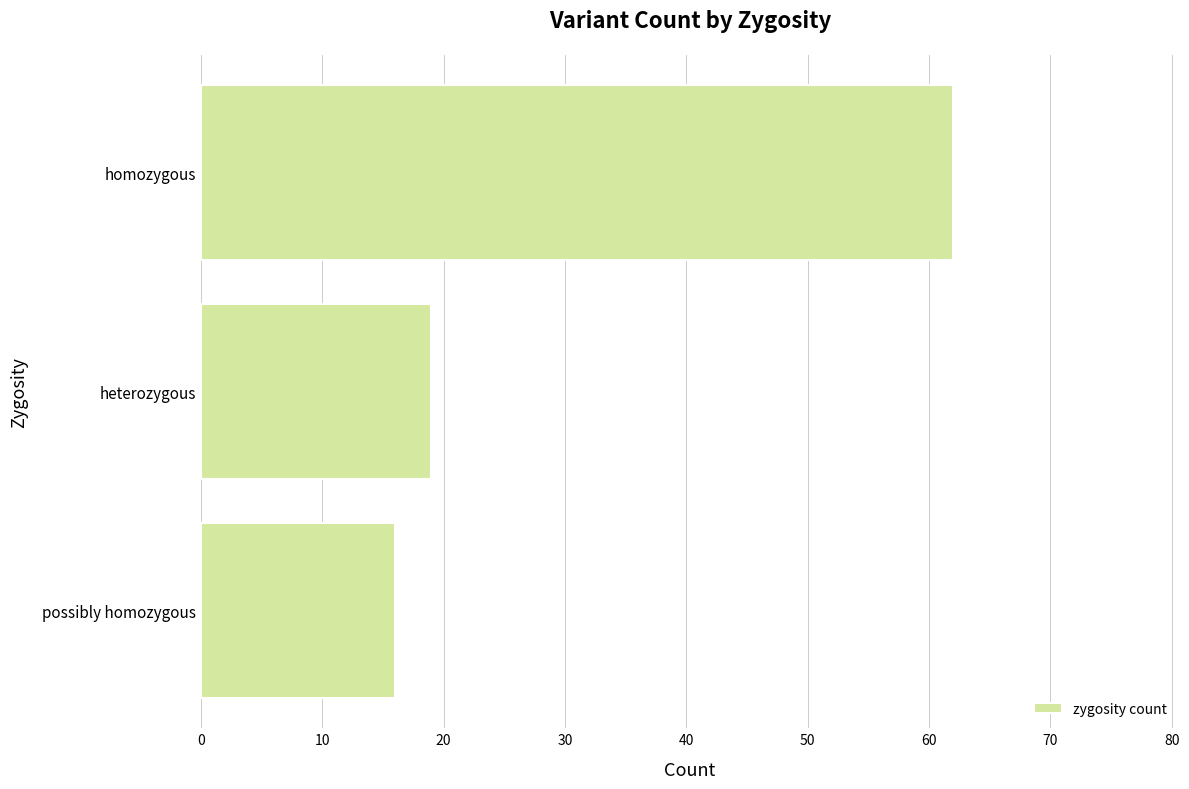

Where is the data nearest to the value 39?

heterozygous